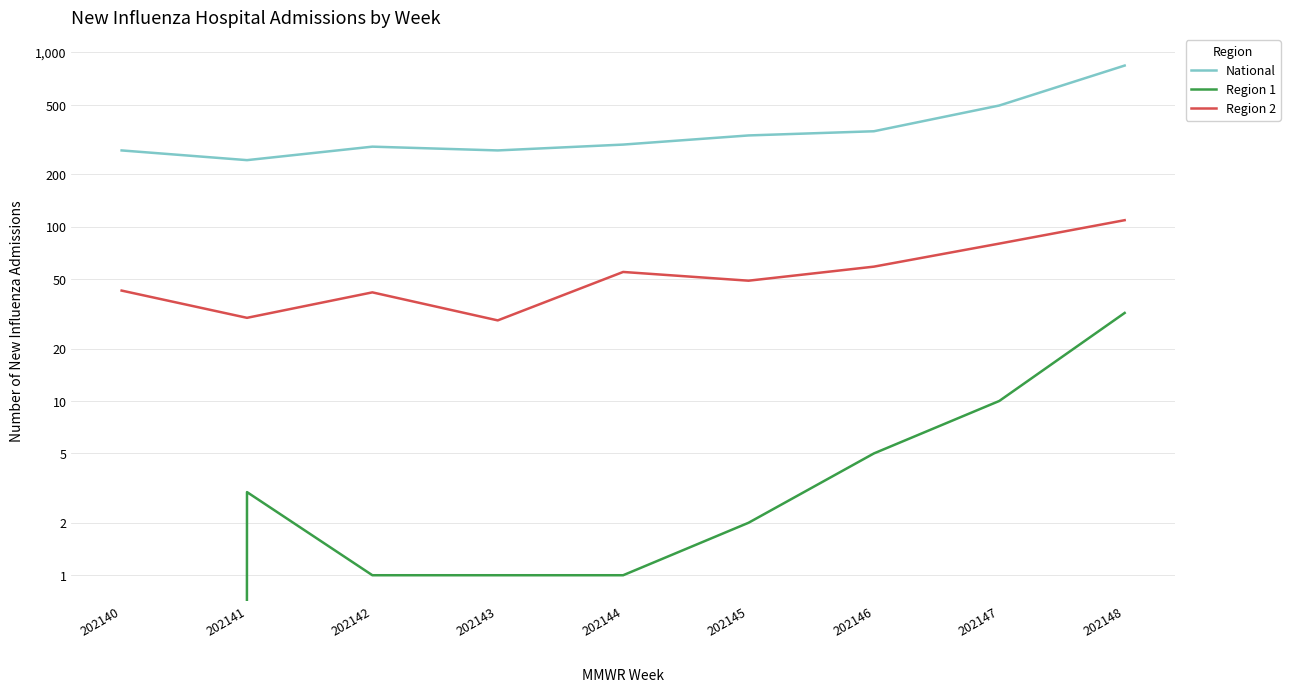

What is the greatest value displayed?

841